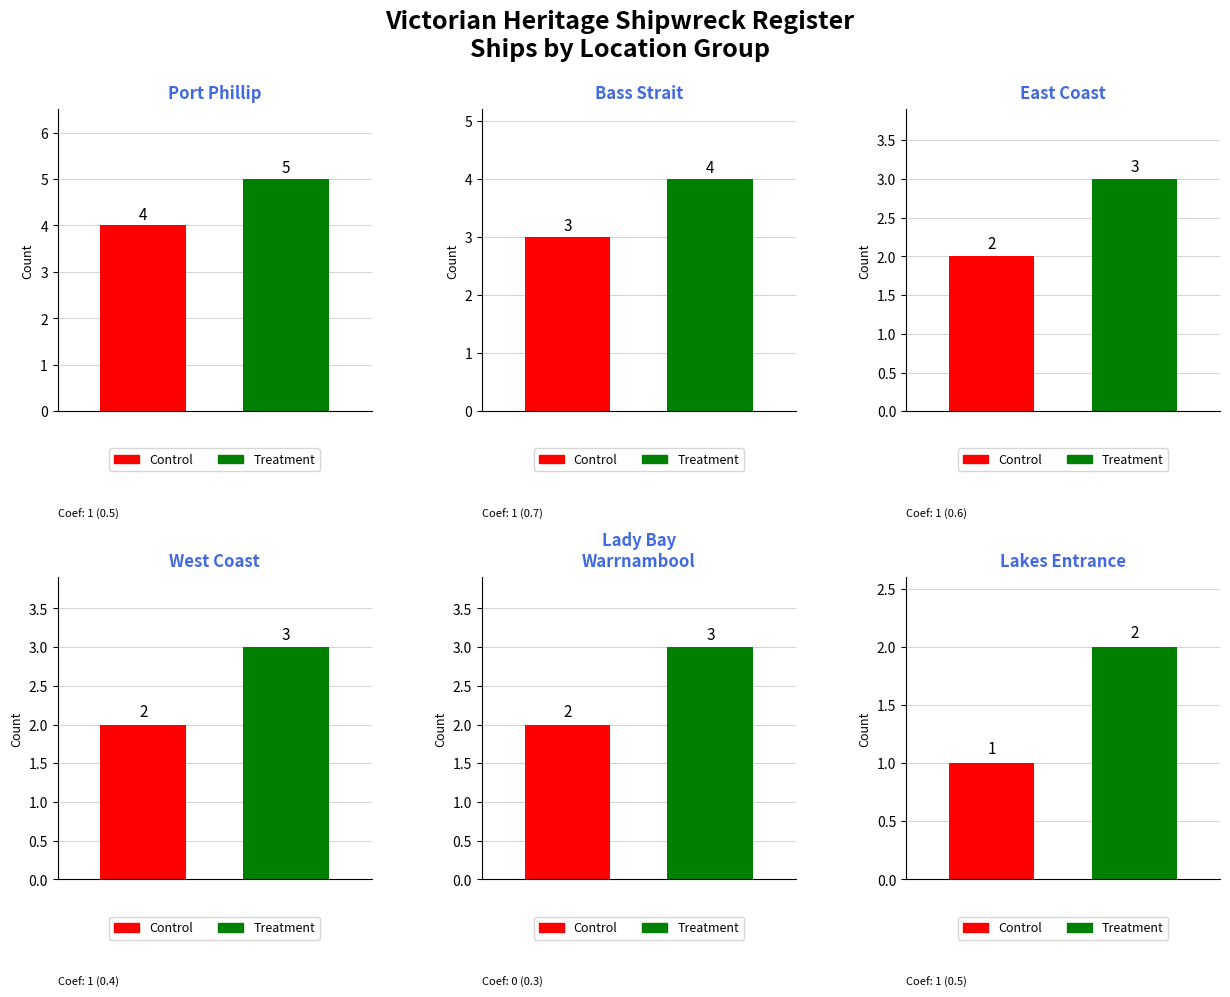

Reading left to right, list all the values displayed in this chart.

Control: 4	3	2	2	2	1
Treatment: 5	4	3	3	3	2